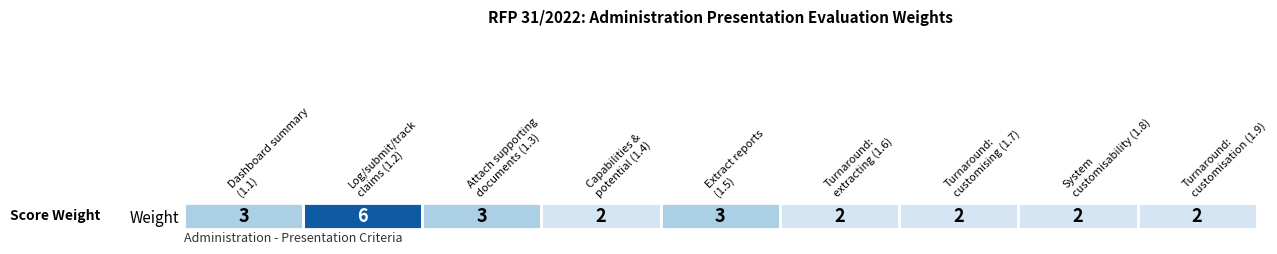

What is the difference between the values at Attach supporting
documents (1.3) and Log/submit/track
claims (1.2)?

3